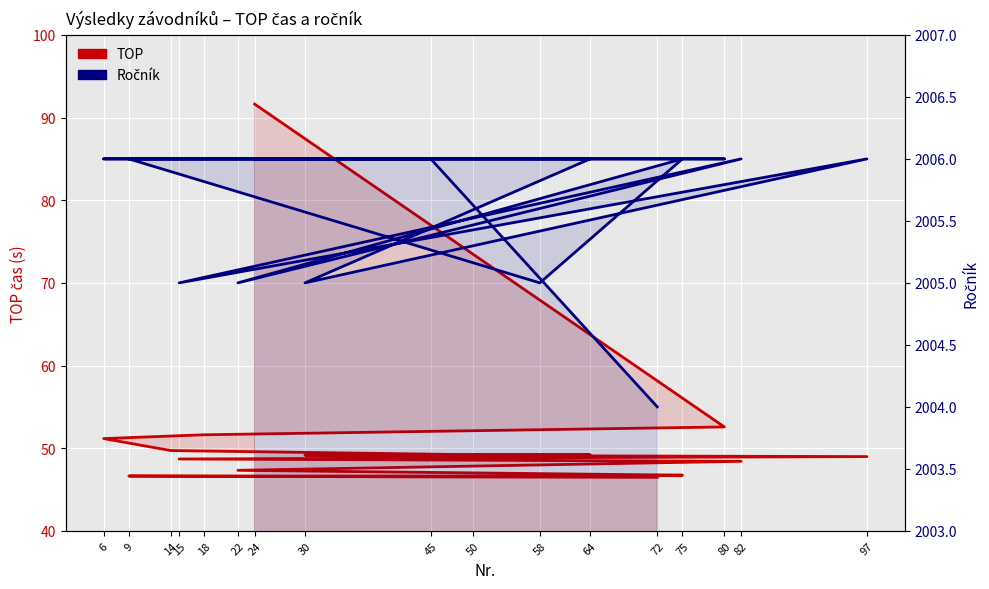

How many lines are shown in the chart?

2